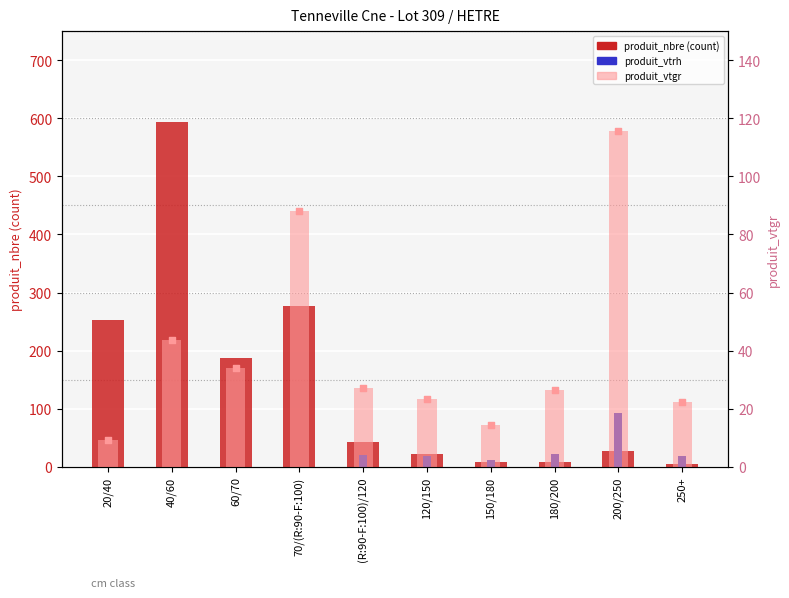

Which series has the largest Y range (max minus min)?

produit_nbre